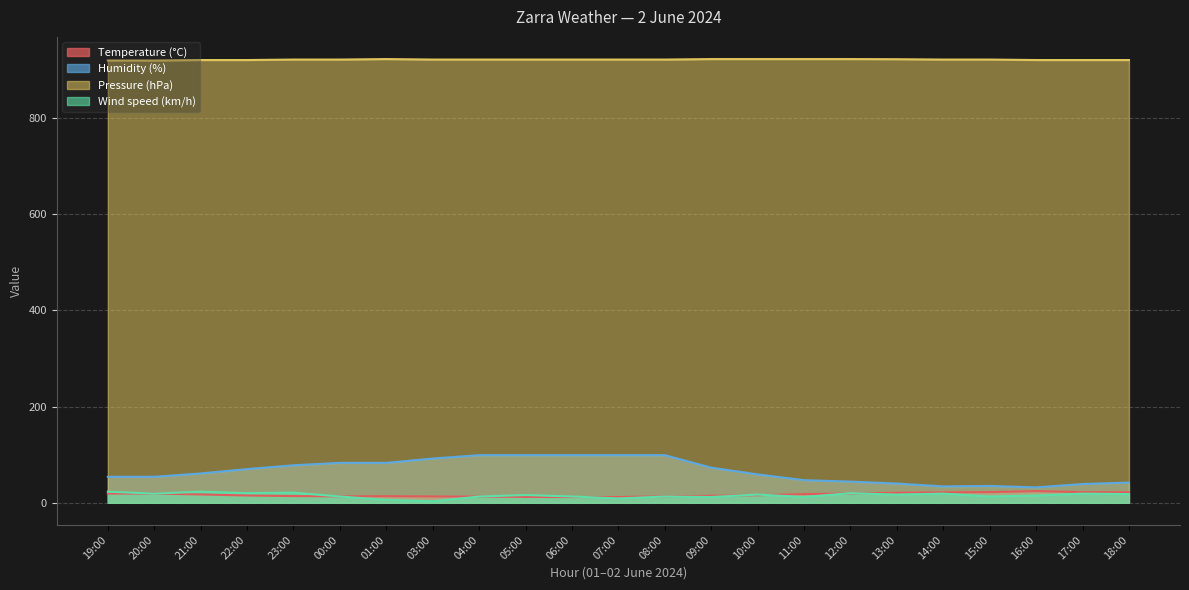

The value of Wind speed (km/h) at 11:00 is 5.7. True or false?

False